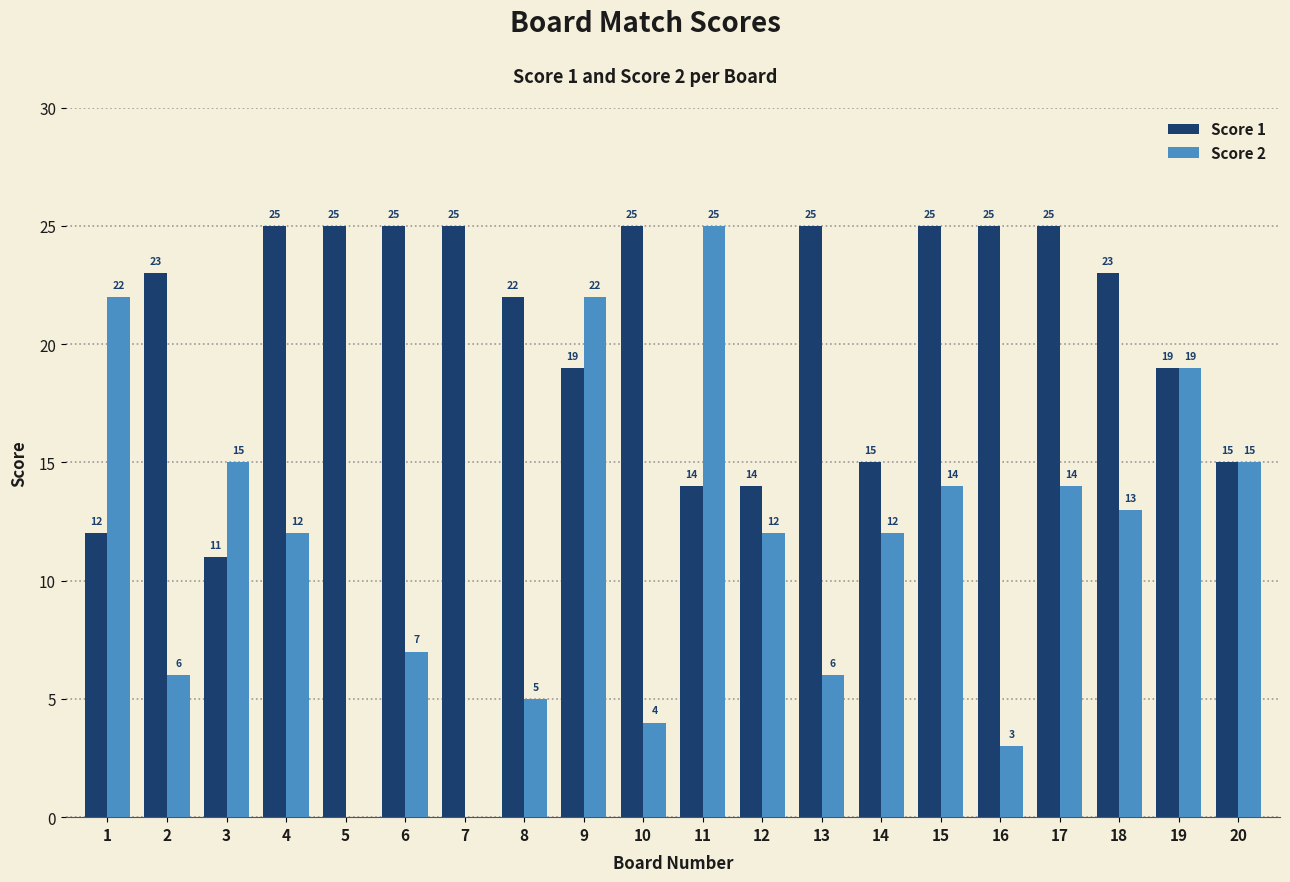

Reading left to right, list all the values displayed in this chart.

Score 1: 12	23	11	25	25	25	25	22	19	25	14	14	25	15	25	25	25	23	19	15
Score 2: 22	6	15	12	0	7	0	5	22	4	25	12	6	12	14	3	14	13	19	15